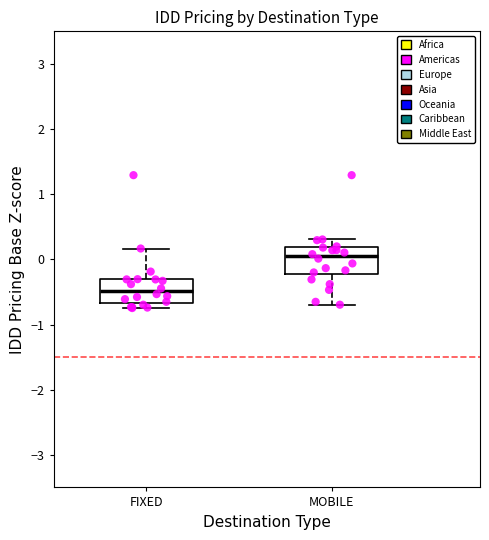

Reading left to right, read every box against the y-axis: the position of its median line, the range the box covers, and the ends of its whiskers. The values are not printed on the chart, so give them approximately, as read against the axis.

FIXED: median -0.5, box -0.7 to -0.3, whiskers -0.7 (just below the box's lower edge) to 0.2
MOBILE: median 0.0, box -0.2 to 0.2, whiskers -0.7 to 0.3